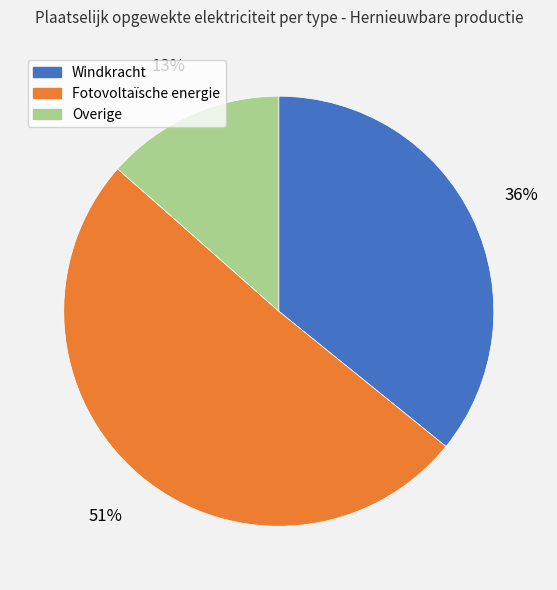

Does any single category account for the majority?

Yes